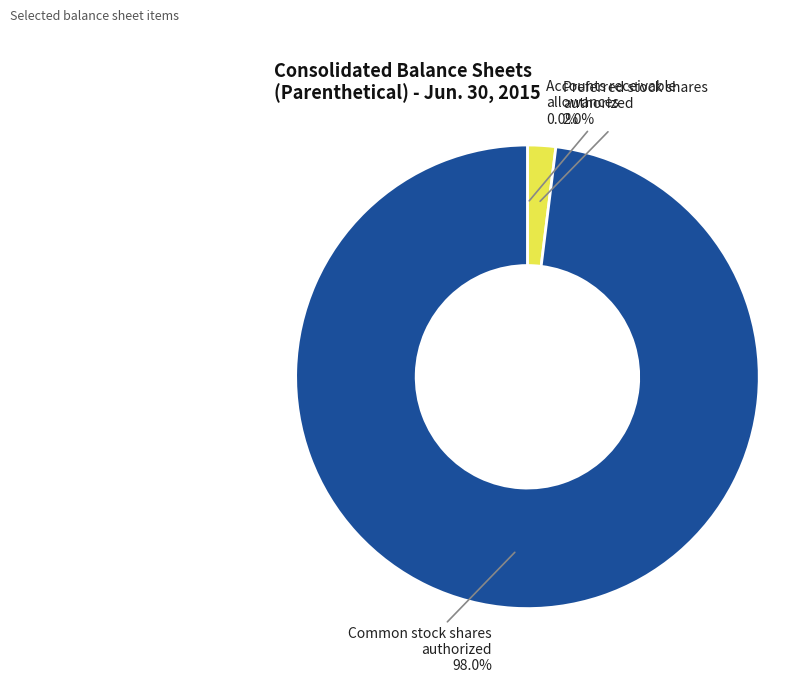

Is there a majority slice in this chart?

Yes